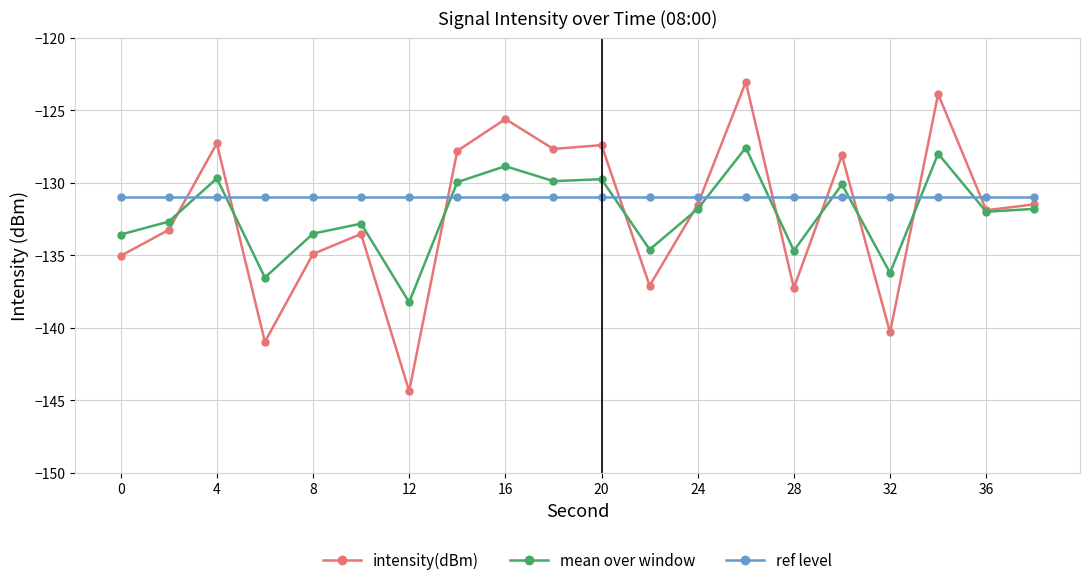

What is the value of the intensity(dBm) point at the 10th from the left?

-127.7